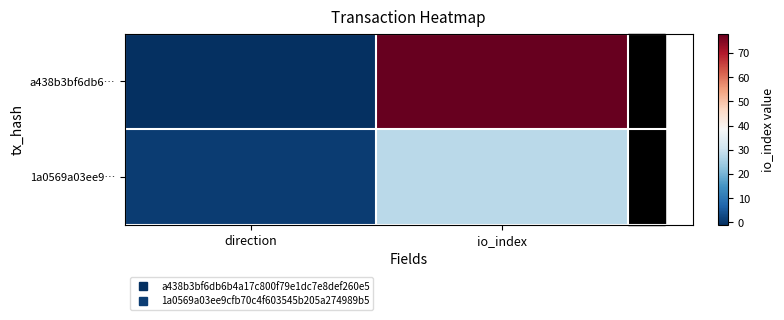

Which has a higher value, direction or io_index?

io_index